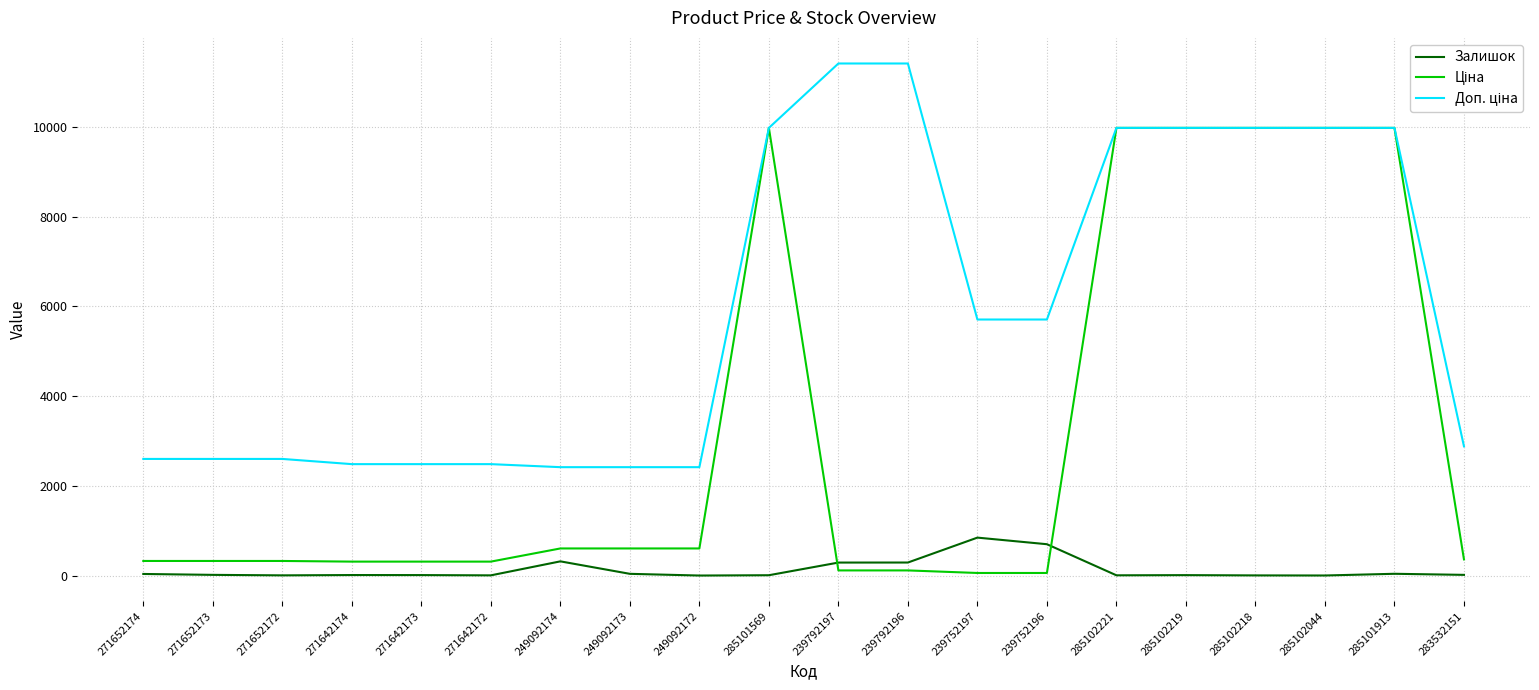

What is the total value across all series at 249092172?

3018.6